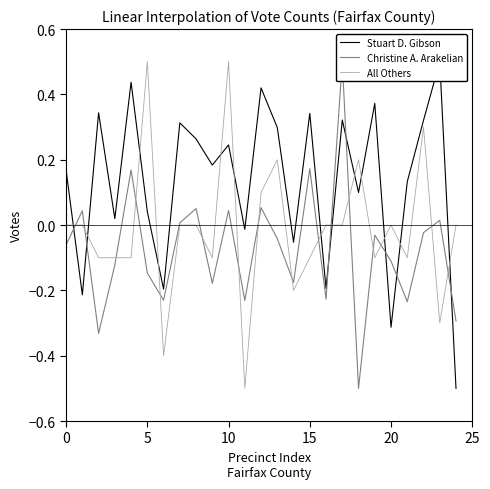

Is the value of Stuart D. Gibson at 22 greater than the value of Christine A. Arakelian at 15?

Yes